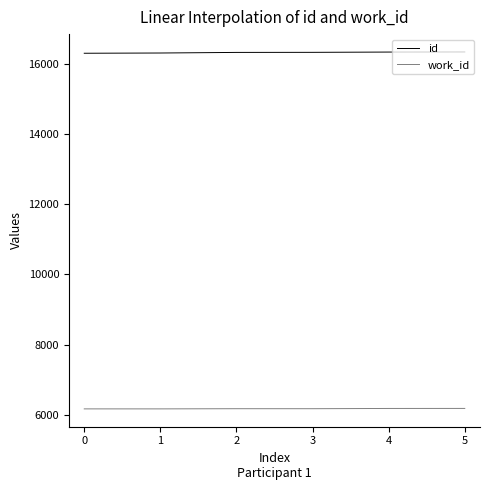

What is the highest value of the id series?

16348